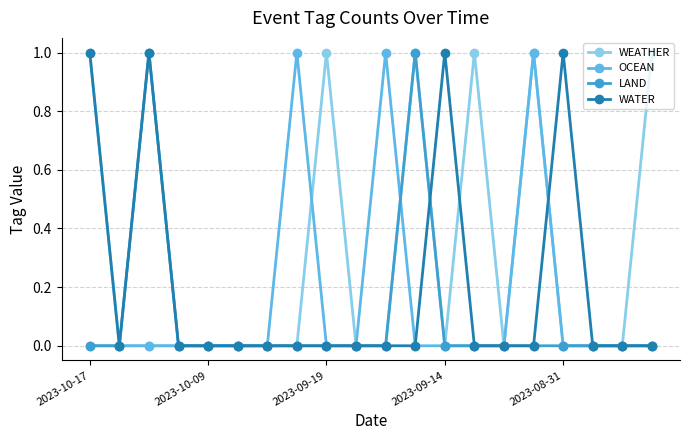

What are all the series names shown in the legend?

WEATHER, OCEAN, LAND, WATER